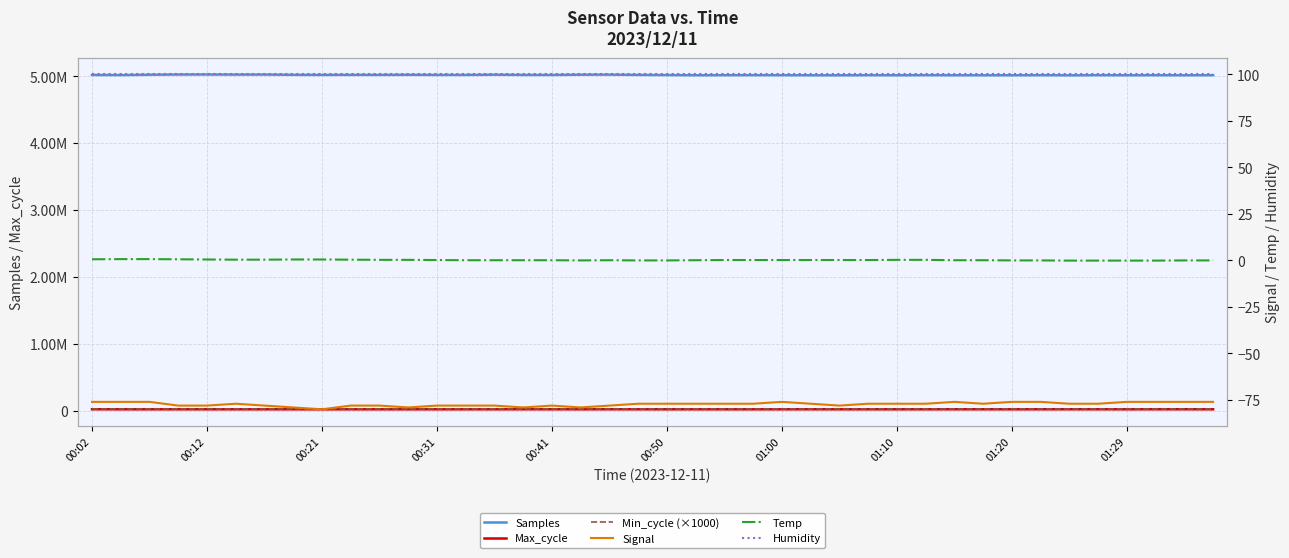

What is the value of the Signal point at the 17th from the left?

-78.0